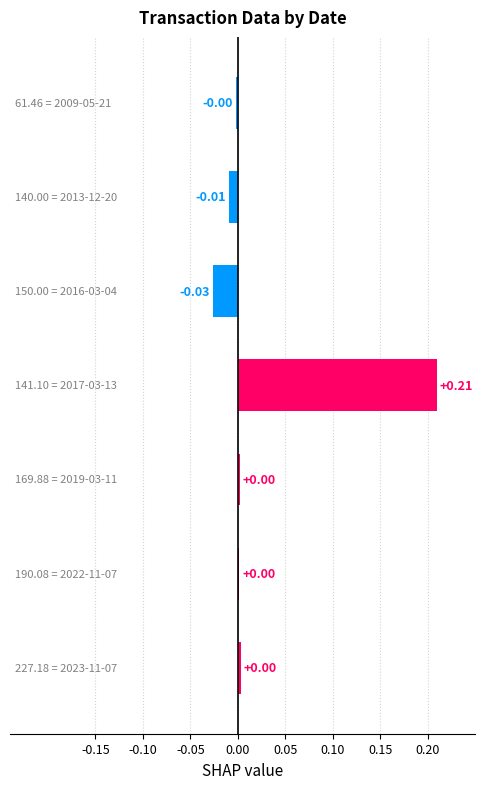

Which has a higher value, 6 or 3?

3